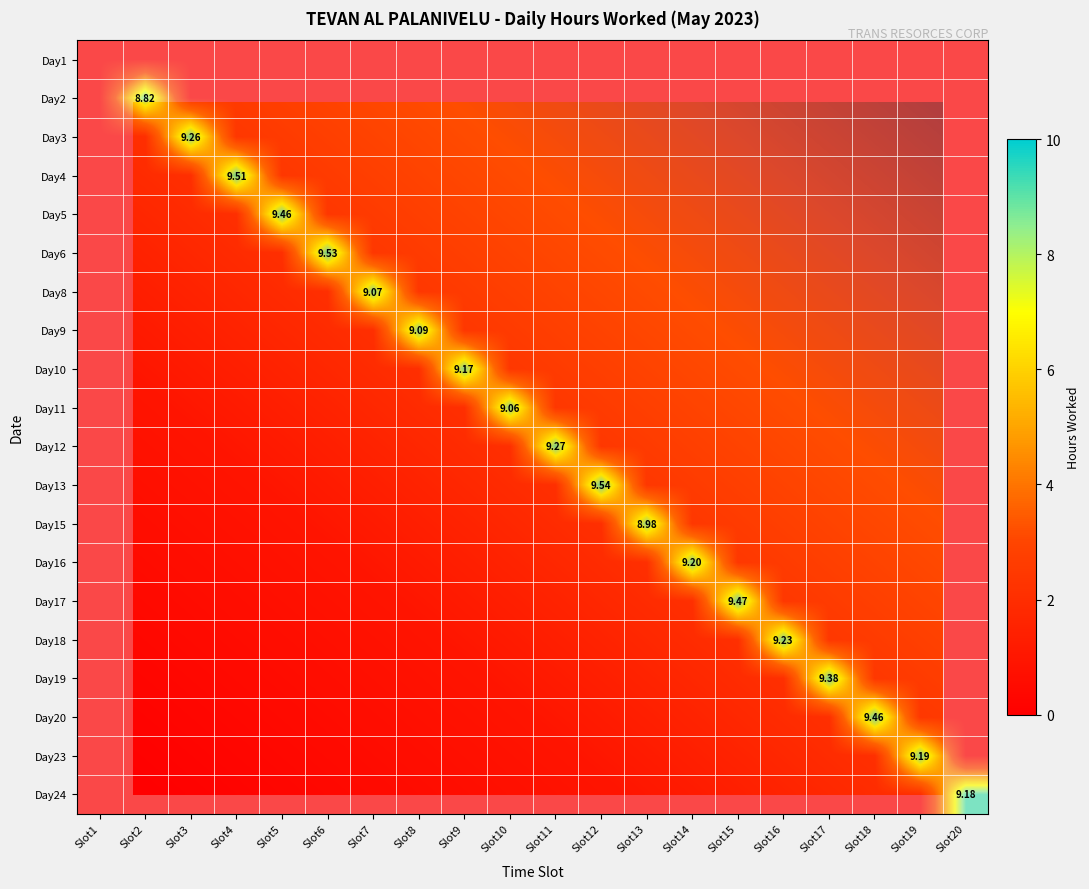

Which label corresponds to the smallest value in the chart?

Slot1